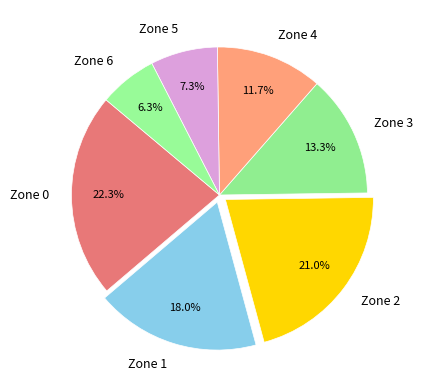

Which category has the smallest portion of the pie?

Zone 6